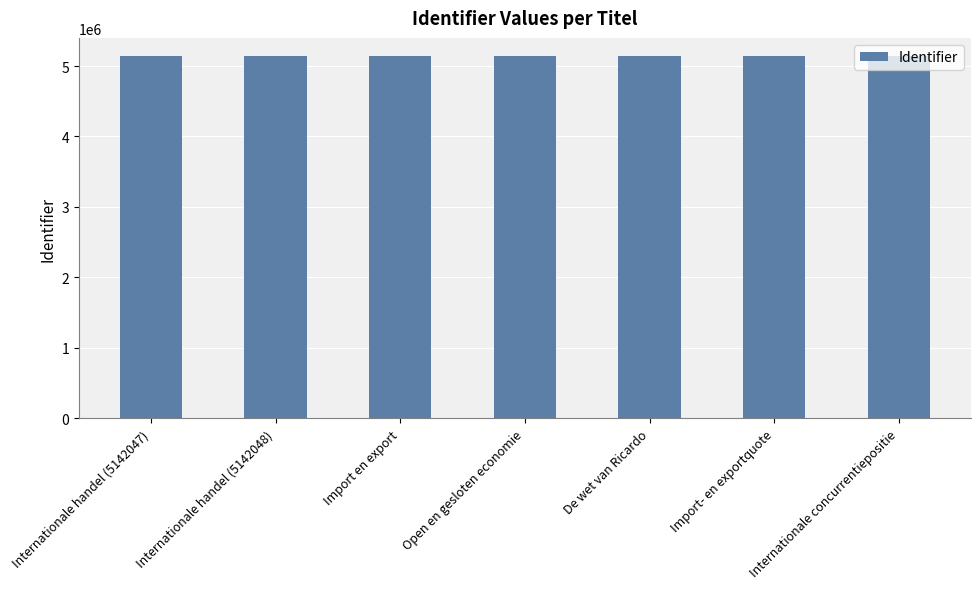

Approximately how many times larger is the value at Internationale handel (5142048) compared to Internationale handel (5142047)?

1.0